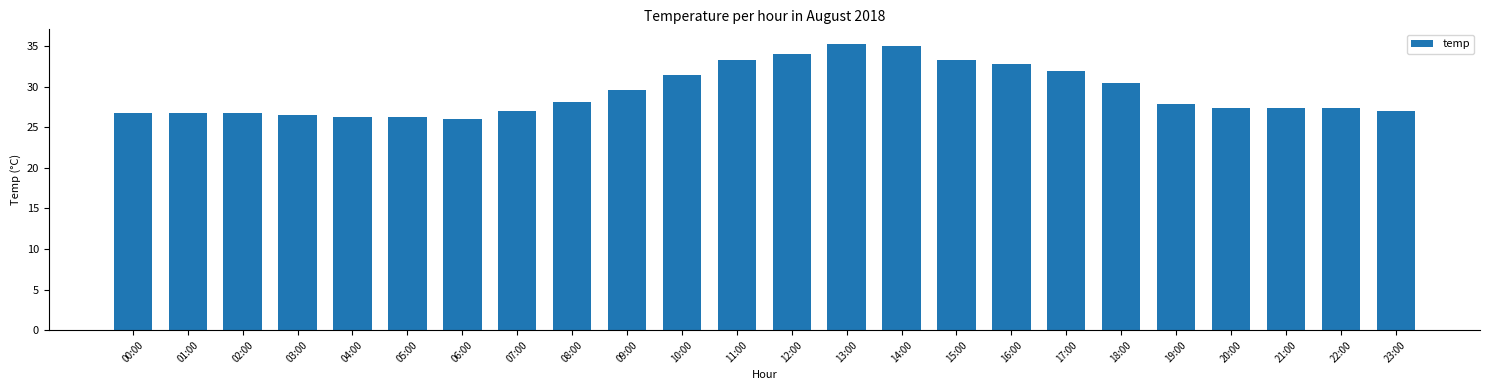

Is it true that the value at 13:00 is 50.7?

False